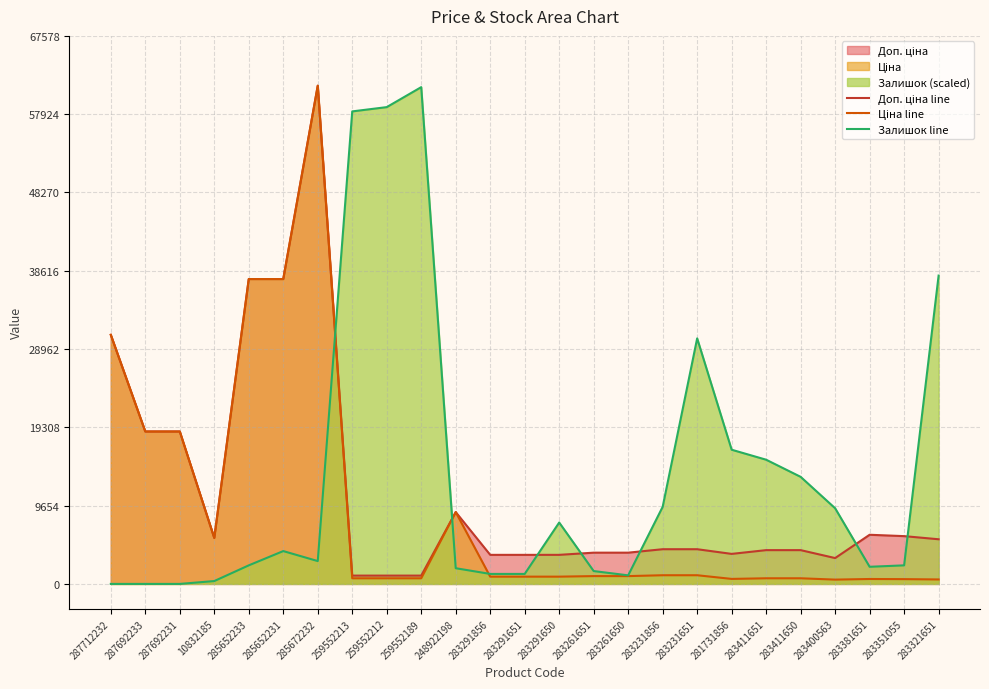

What is the label of the 20th point from the right?

285652231